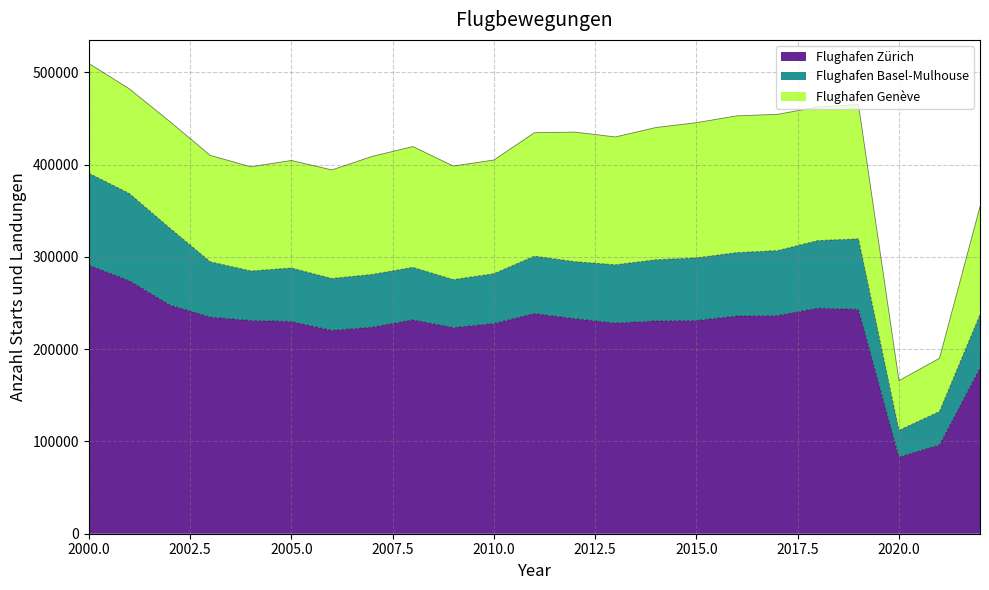

Is the value of Flughafen Genève at 2010 greater than the value of Flughafen Basel-Mulhouse at 2015?

Yes